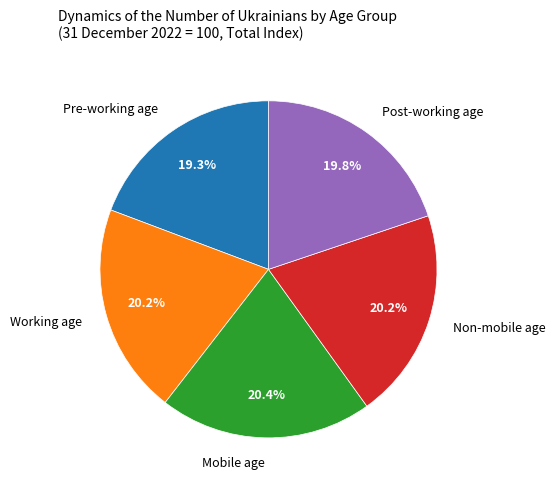

What is the ratio of the value at Post-working age to the value at Mobile age?

1.0